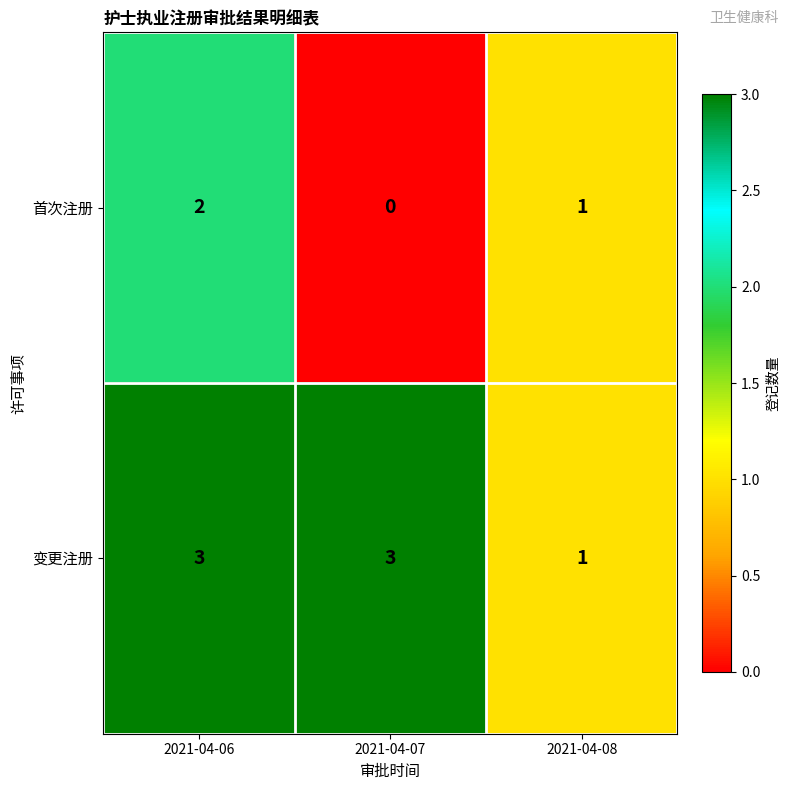

Which series changed the most between 2021-04-06 and 2021-04-08?

变更注册